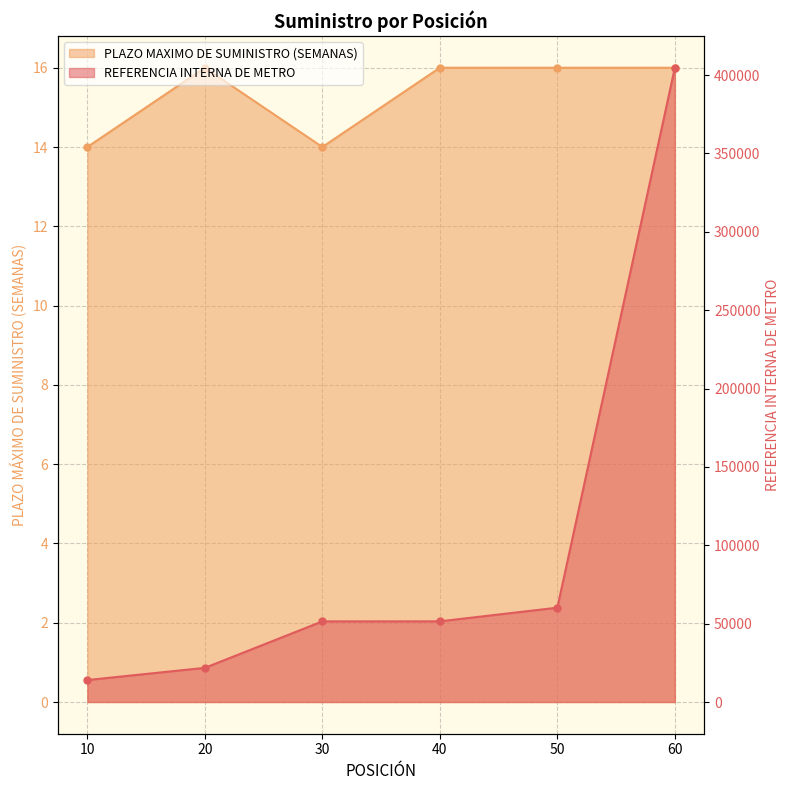

Rank the categories by REFERENCIA INTERNA DE METRO value from highest to lowest.

60, 50, 40, 30, 20, 10